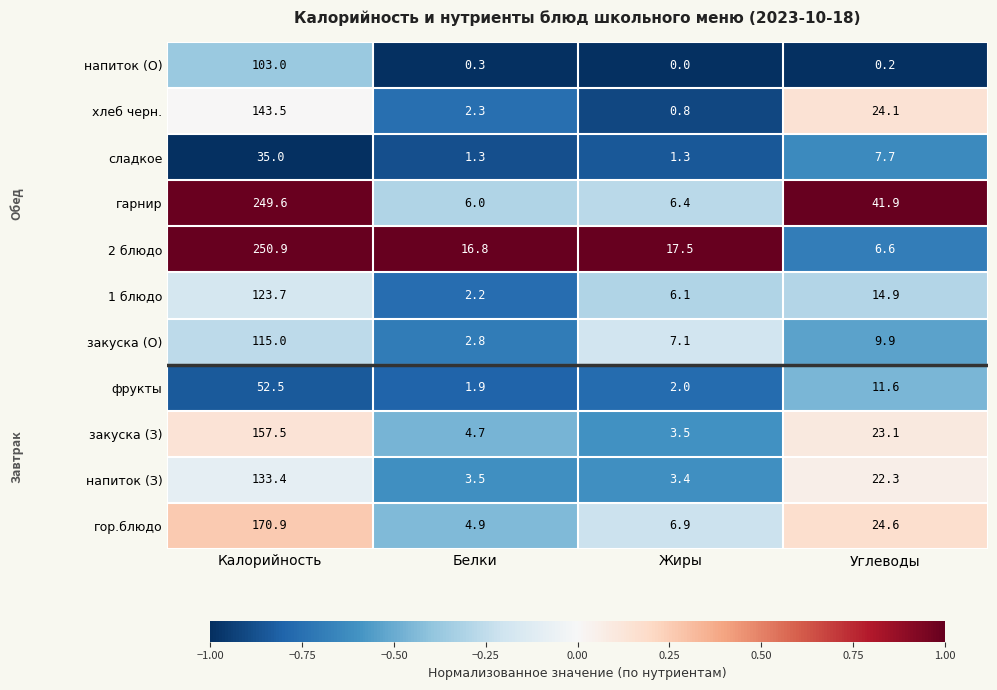

Between Калорийность and Белки, which series saw the biggest shift?

гарнир